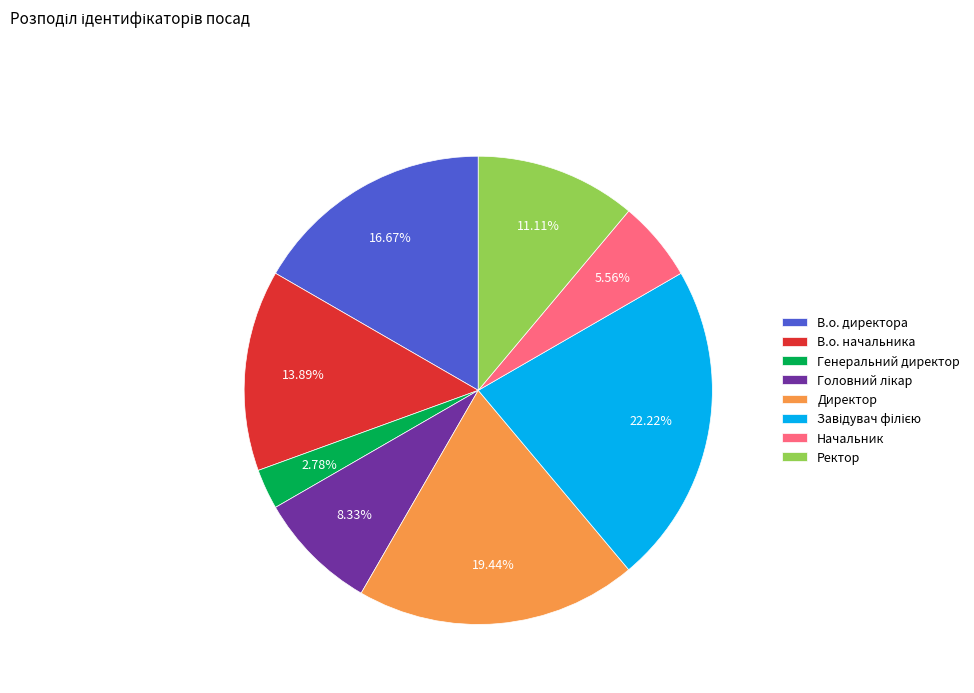

Is there any slice that represents more than half of the pie?

No